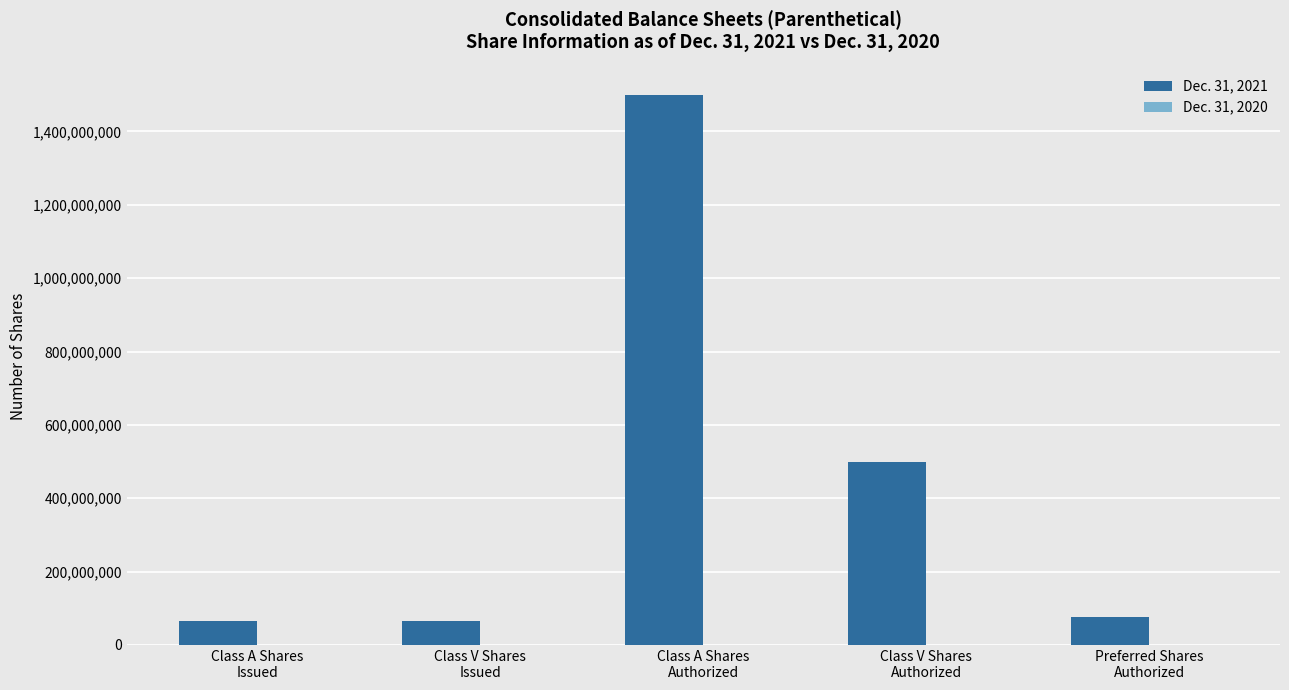

Does the chart contain any negative values?

No